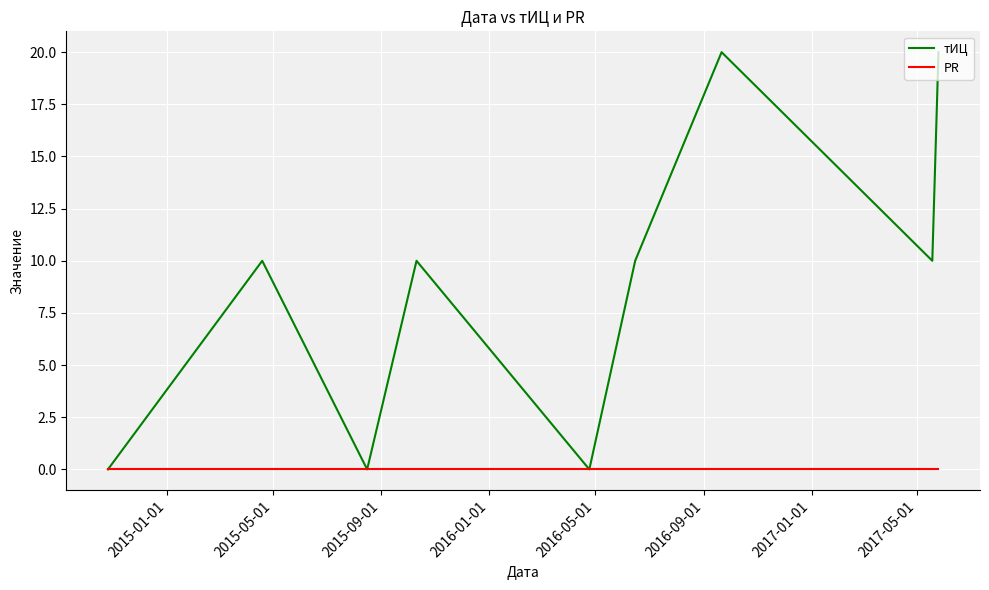

Which series has the largest total across all categories?

тИЦ